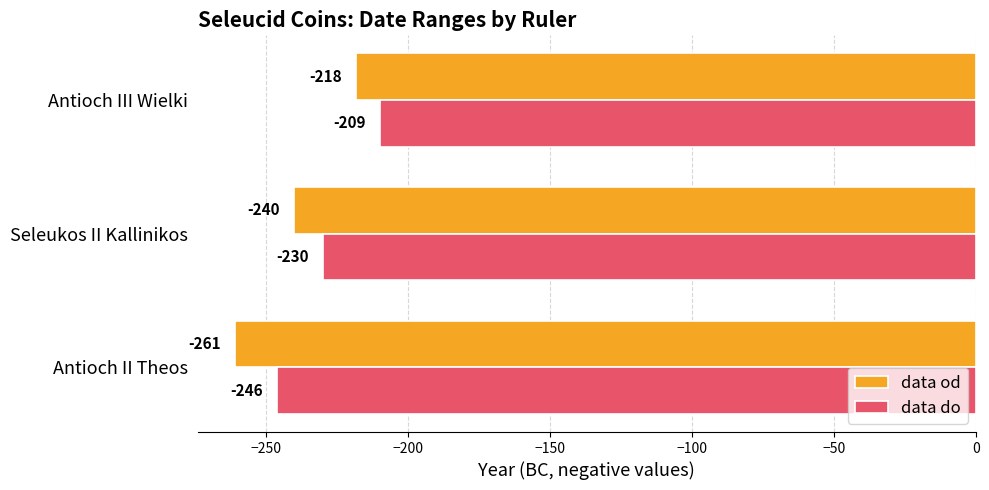

List the series in order of their peak value, lowest first.

data od, data do